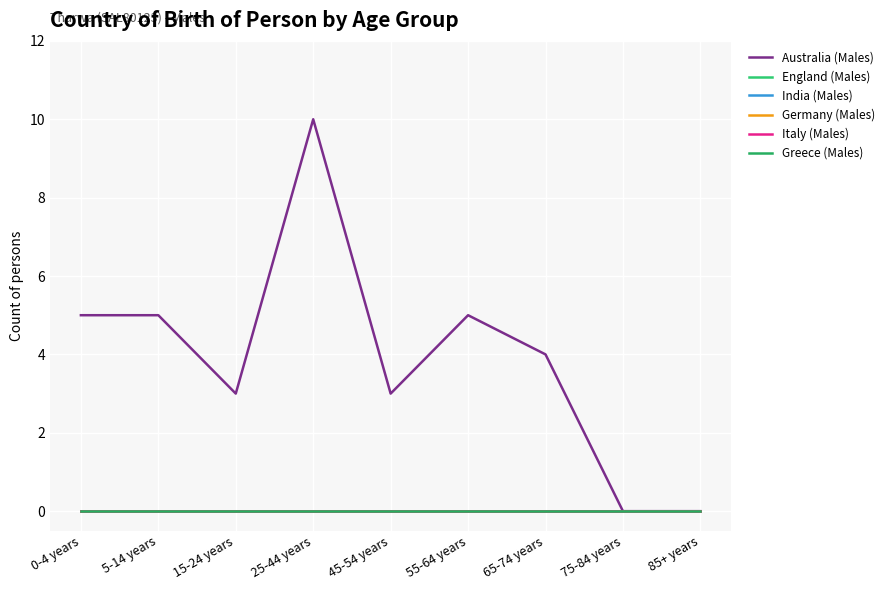

Does the chart have visible grid lines?

Yes